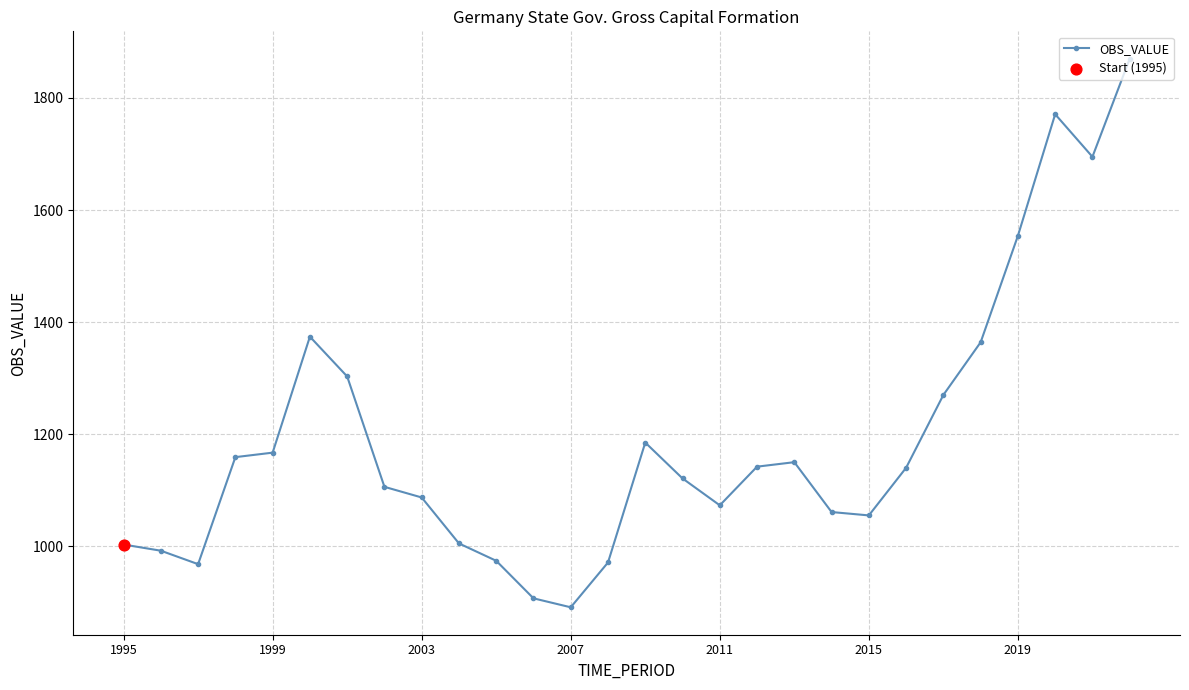

True or false: there are more than 2 points higher than both neighbors.

True